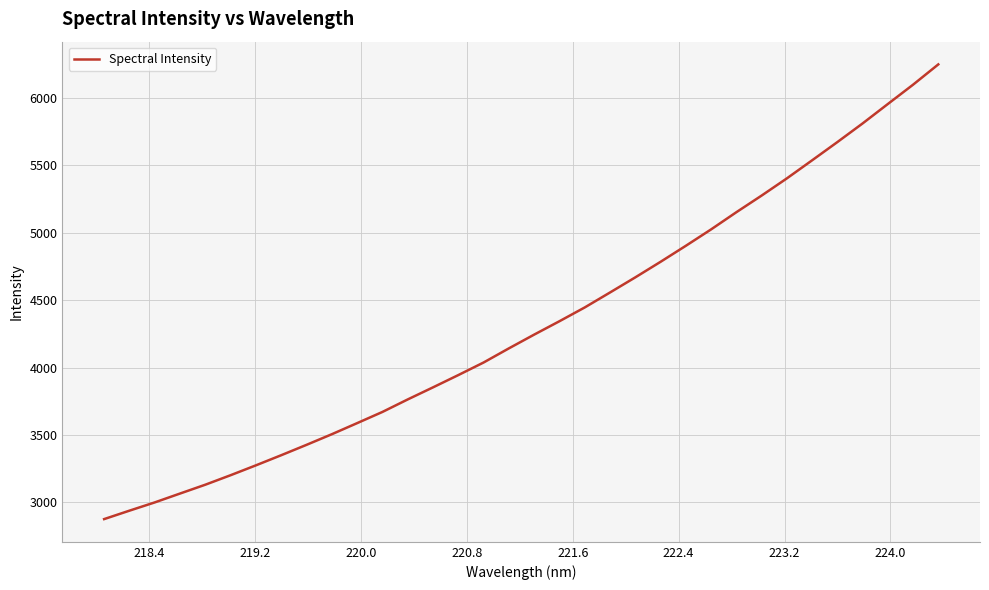

What is the maximum value shown in the chart?

6249.4